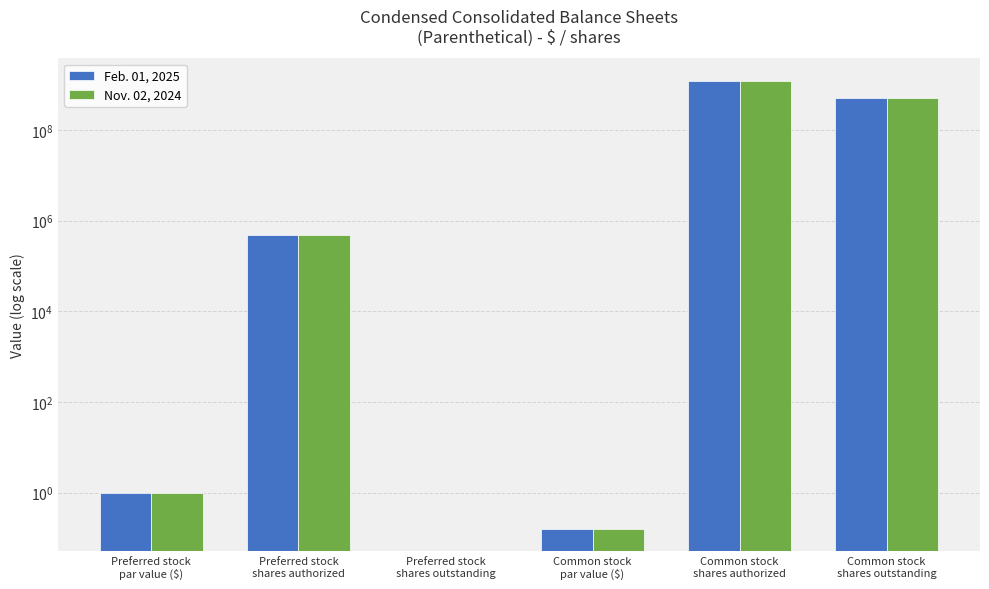

Which category has the lowest value in the Nov. 02, 2024 series?

Preferred stock
shares outstanding